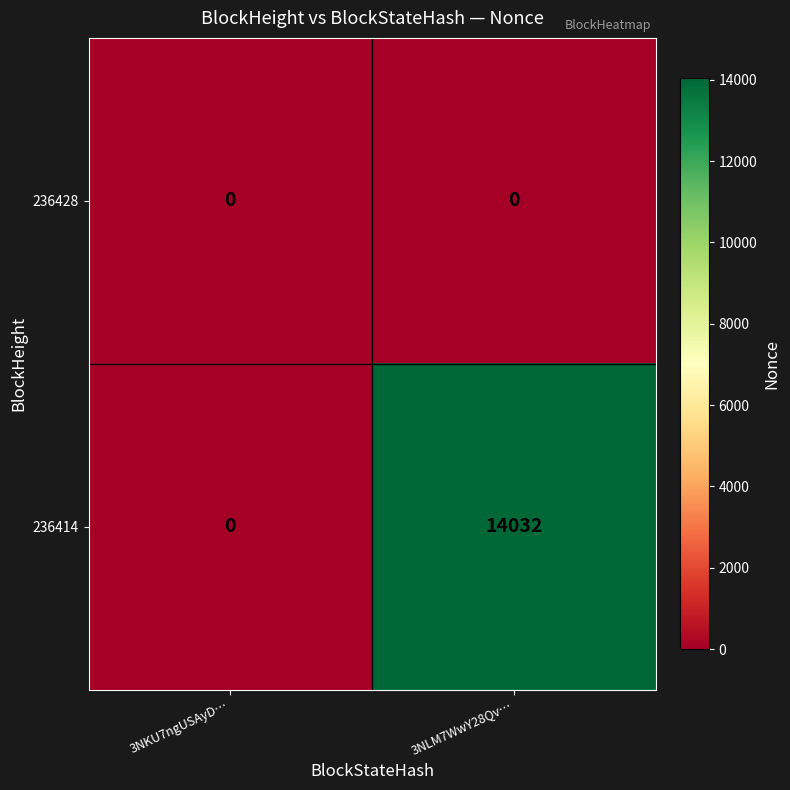

How many categories are shown in the chart?

2